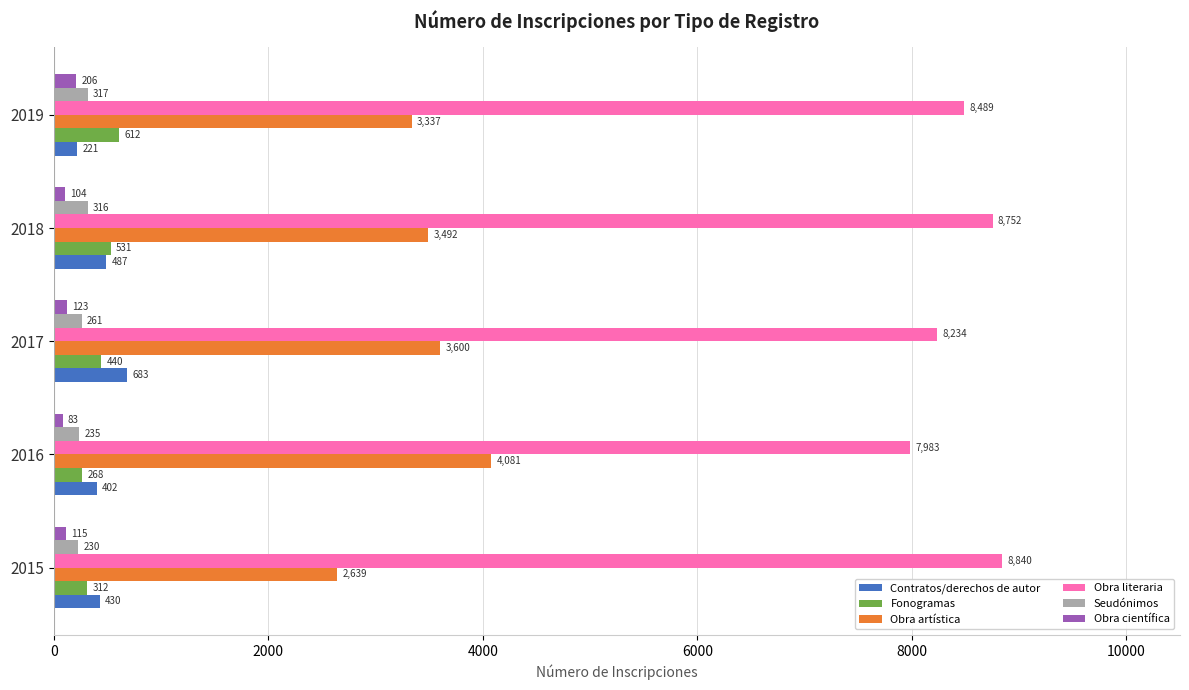

At which category is the sum across all series the highest?

2018